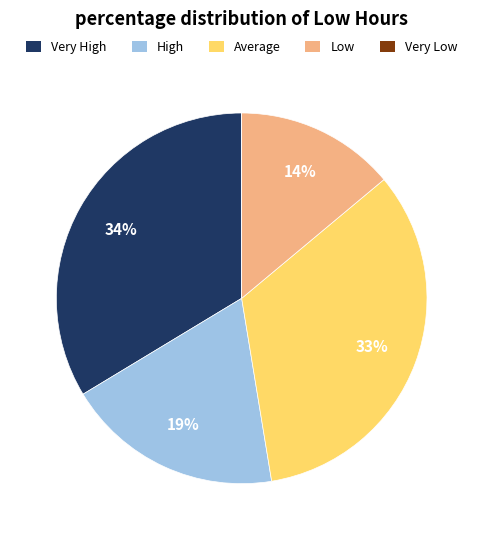

To the nearest percent, what percentage of the pie is Very High?

34%